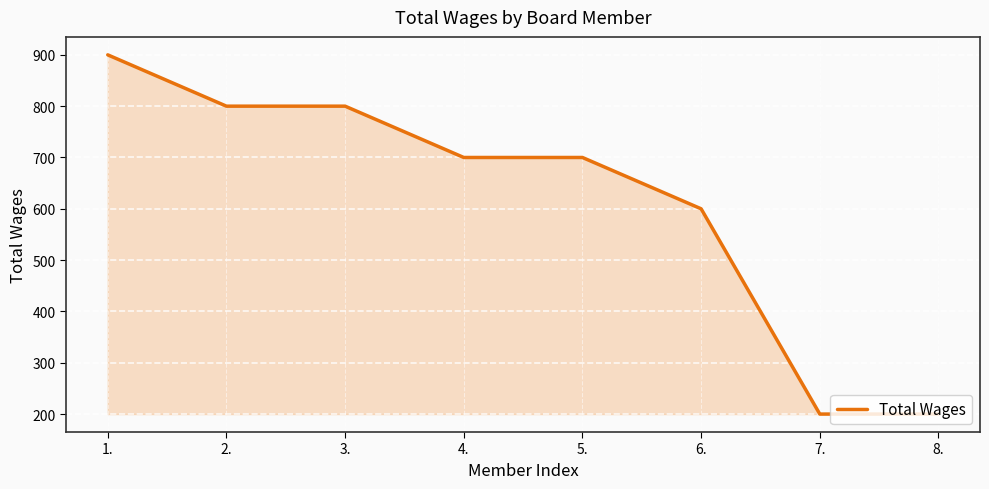

How many lines are shown in the chart?

1